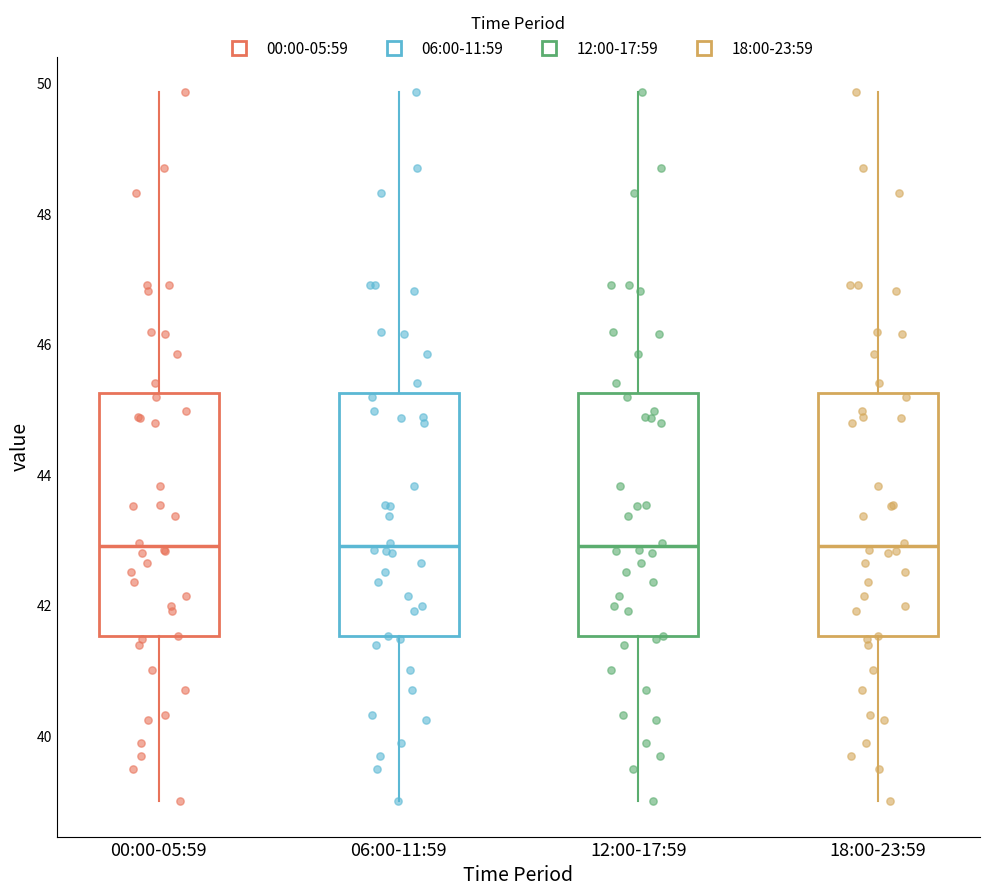

Reading left to right, read every box against the y-axis: the position of its median line, the range the box covers, and the ends of its whiskers. The values are not printed on the chart, so give them approximately, as read against the axis.

00:00-05:59: median 43.0, box 41.6 to 45.2, whiskers 39.0 to 49.8
06:00-11:59: median 43.0, box 41.6 to 45.2, whiskers 39.0 to 49.8
12:00-17:59: median 43.0, box 41.6 to 45.2, whiskers 39.0 to 49.8
18:00-23:59: median 43.0, box 41.6 to 45.2, whiskers 39.0 to 49.8